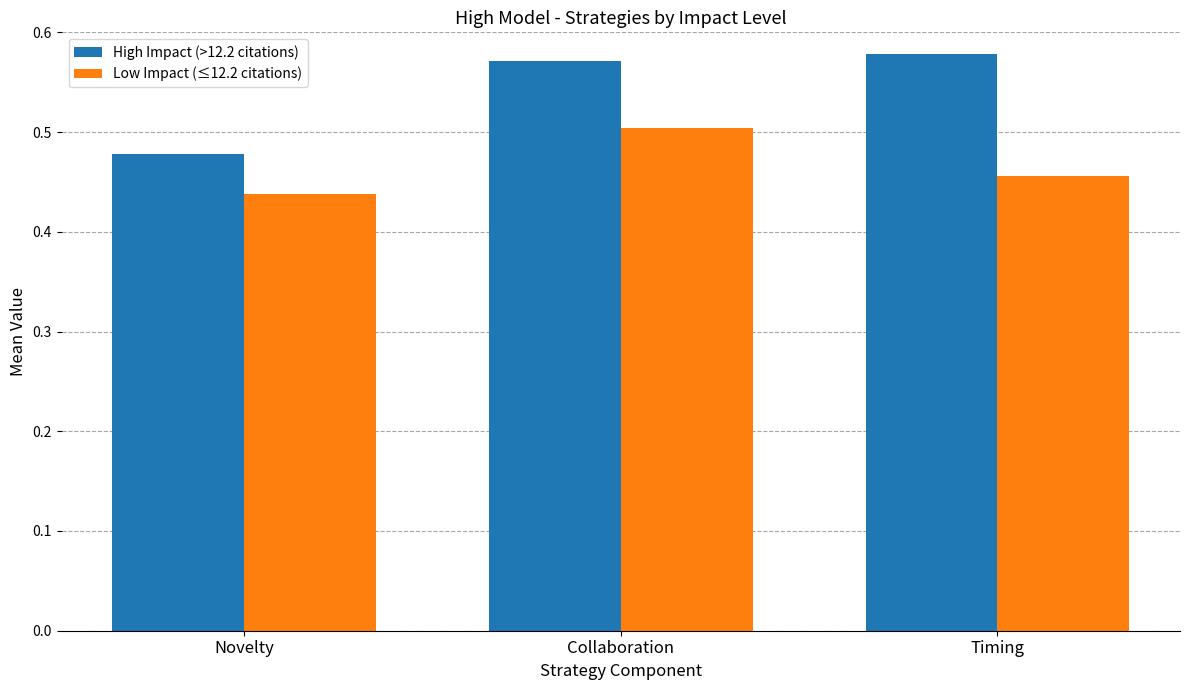

How many High Impact (>12.2 citations) values are between 0 and 1?

3